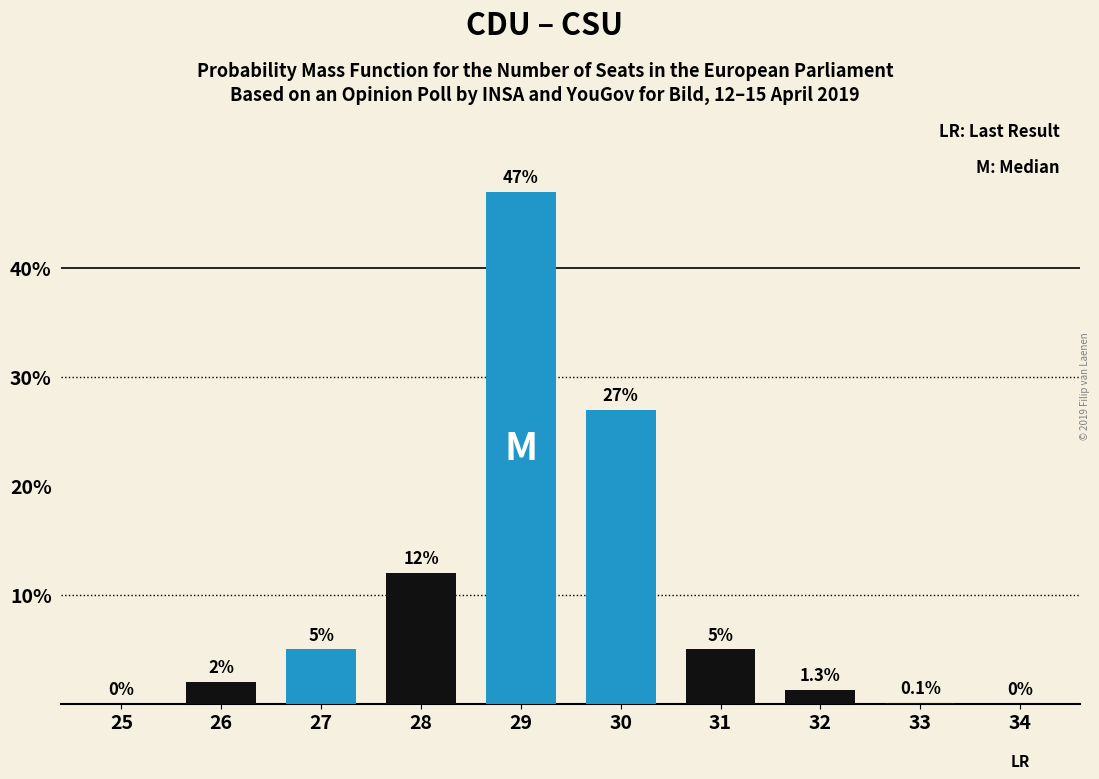

Reading right to left, transcribe all the data shown in this chart.

34=0.0	33=0.1	32=1.3	31=5.0	30=27.0	29=47.0	28=12.0	27=5.0	26=2.0	25=0.0